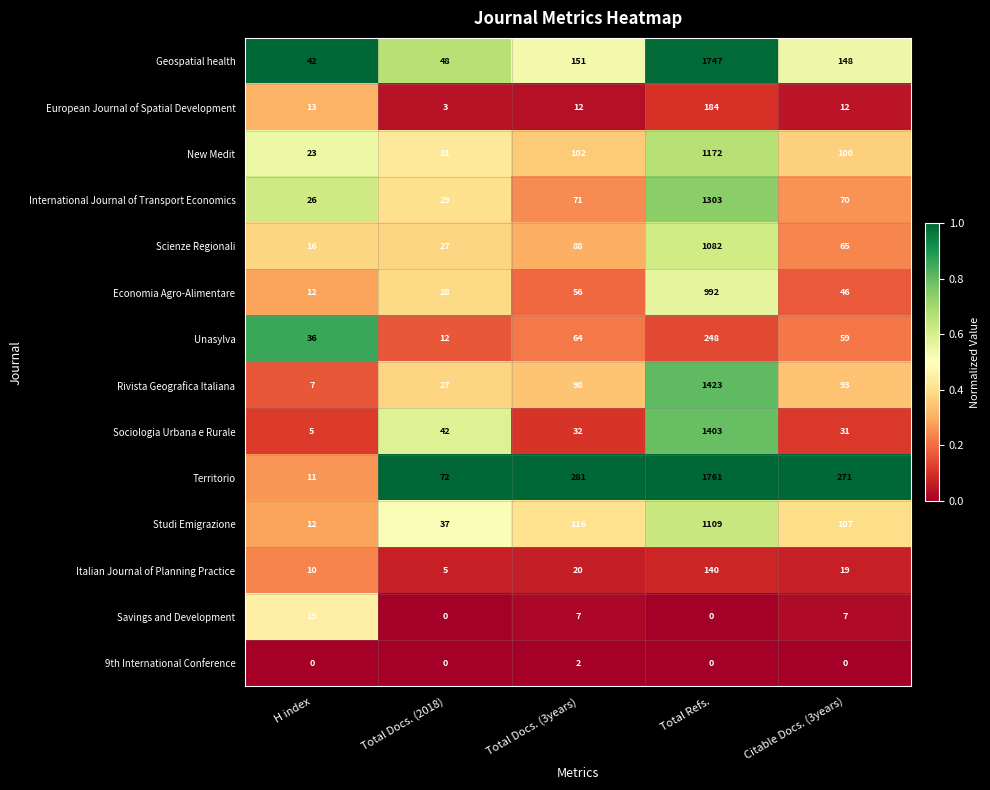

List the labels in order of International Journal of Transport Economics value, largest first.

Total Refs., Total Docs. (3years), Citable Docs. (3years), Total Docs. (2018), H index